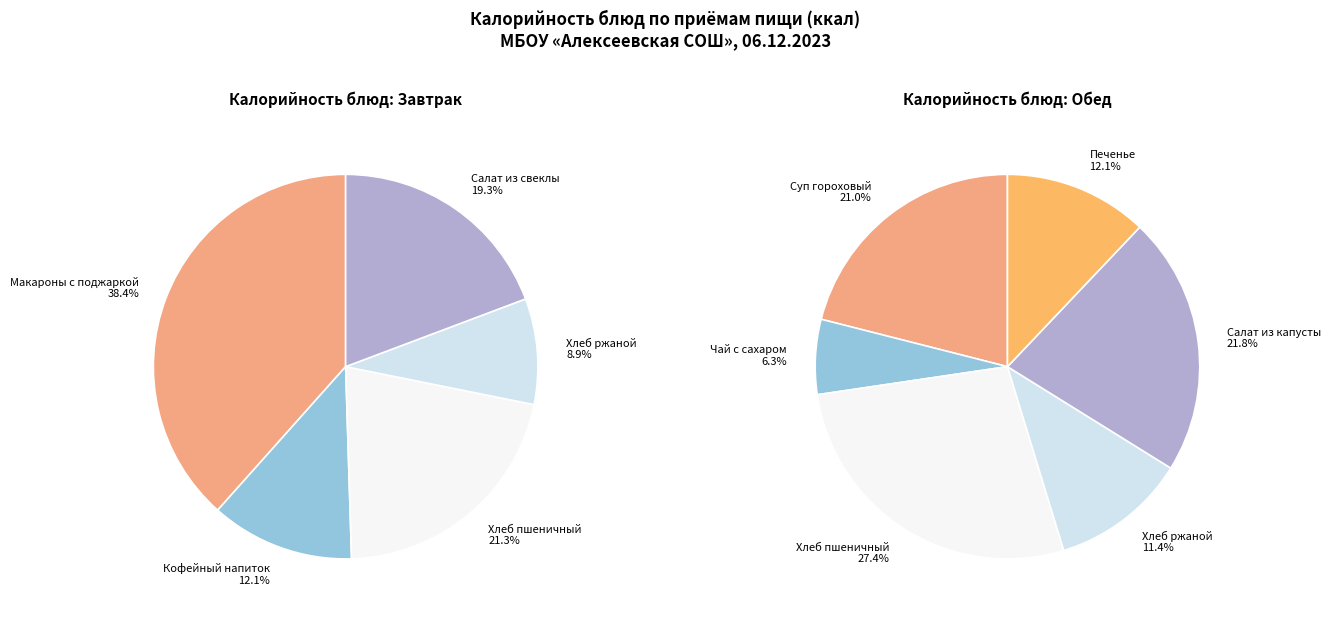

Which slice is the smallest?

Чай с сахаром